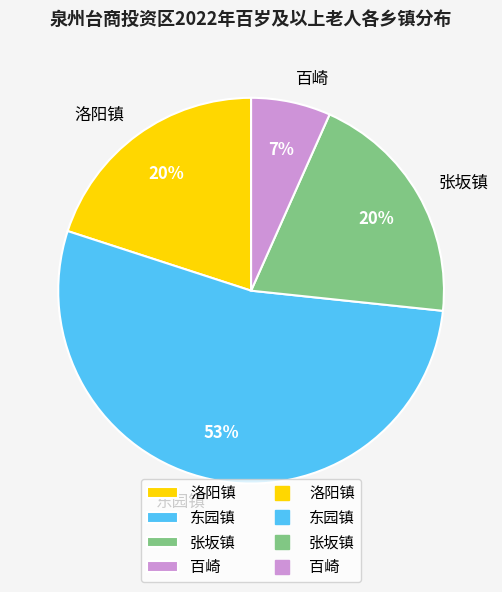

What is the ratio of the value at 百崎 to the value at 张坂镇?

0.3